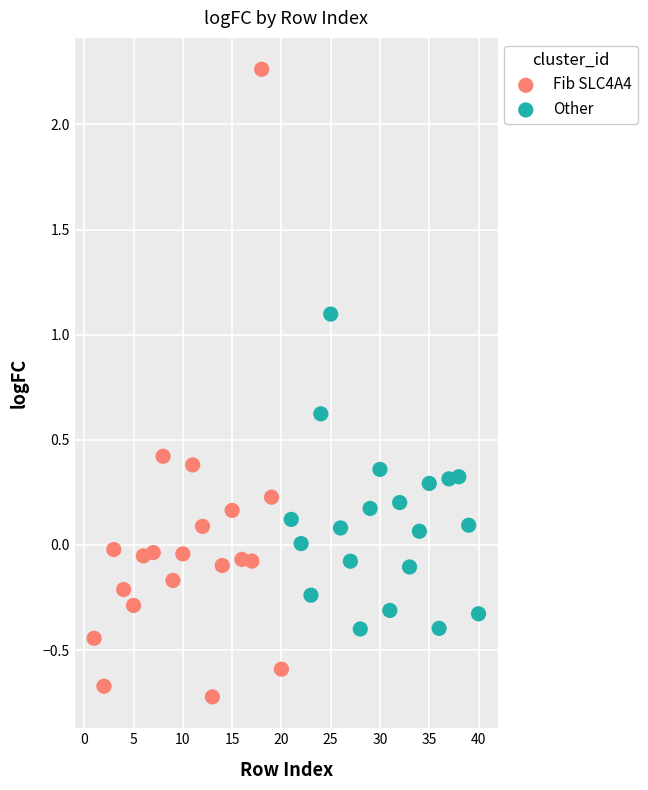

Which series has the widest spread of Y values?

Fib SLC4A4